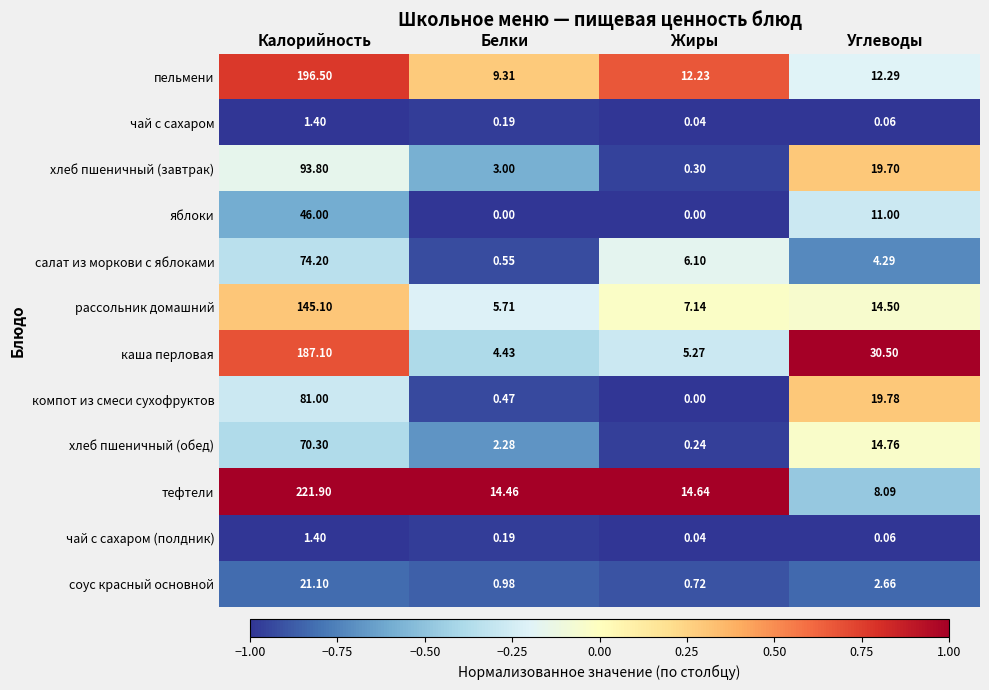

List the labels in order of пельмени value, smallest first.

Белки, Жиры, Углеводы, Калорийность